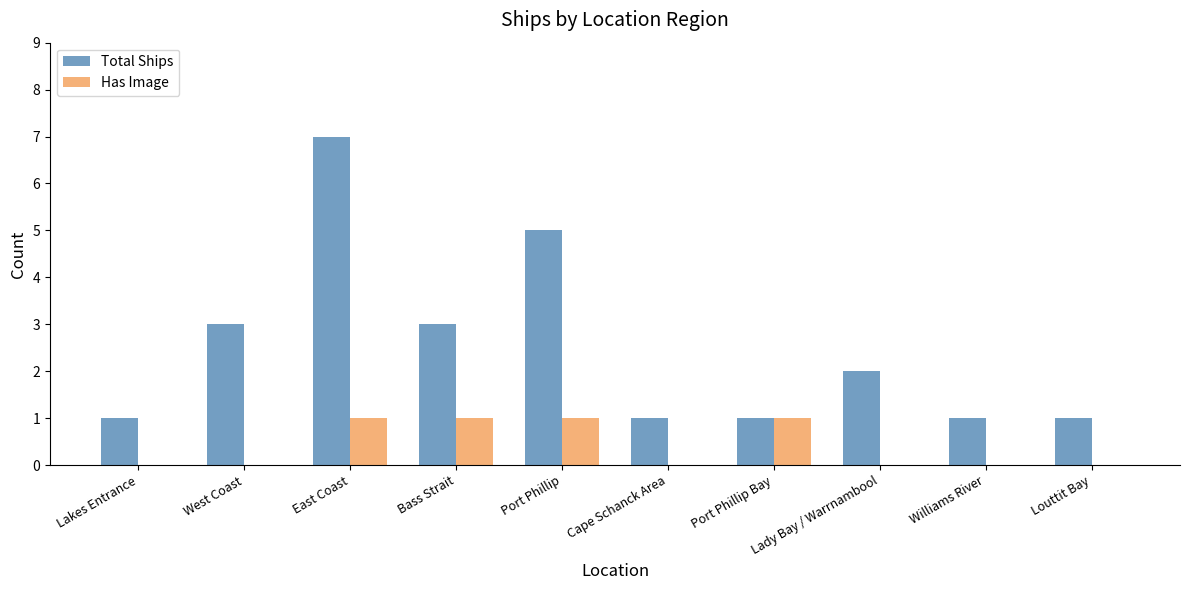

What is the greatest value displayed?

7